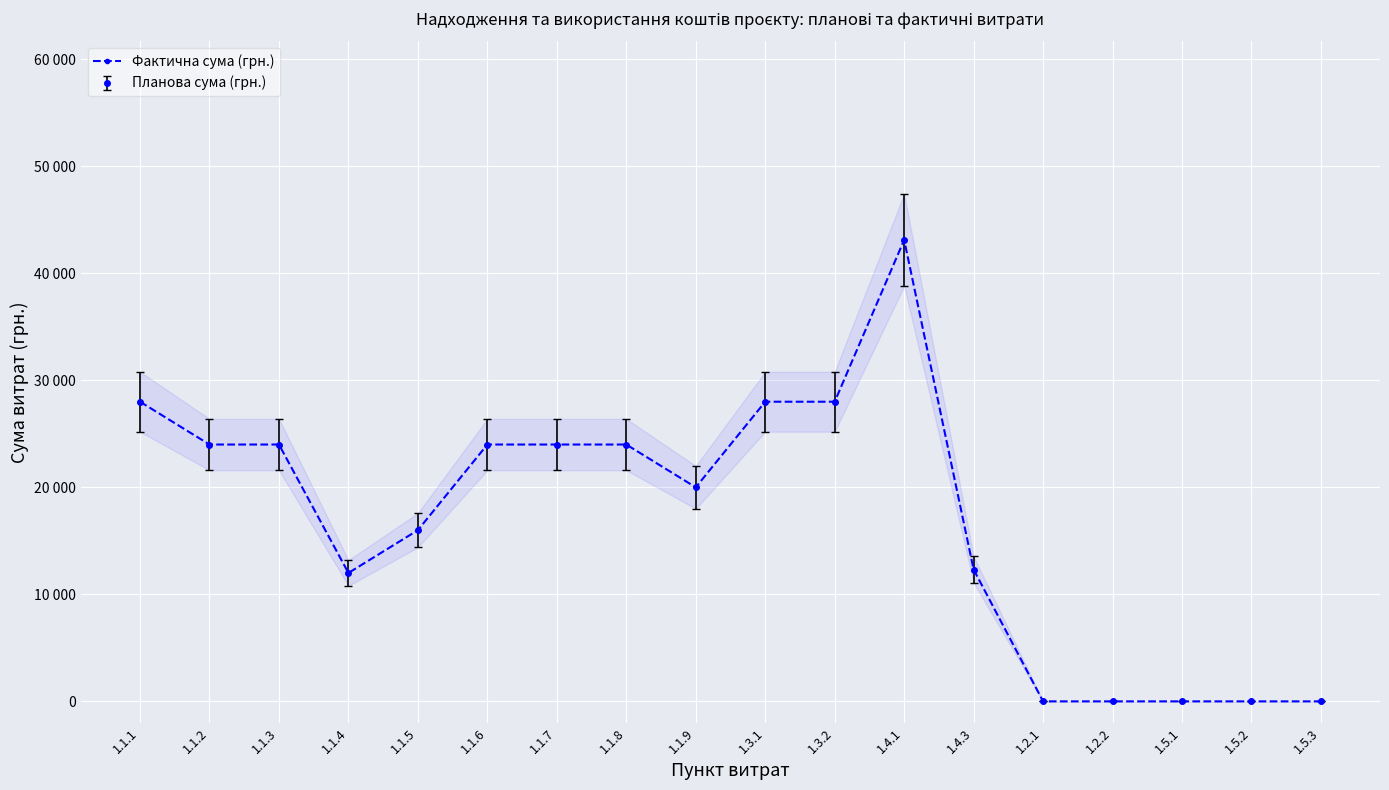

Reading right to left, what are all the values shown in this chart?

1.5.3=0	1.5.2=0	1.5.1=0	1.2.2=0	1.2.1=0	1.4.3=12320	1.4.1=43120	1.3.2=28000	1.3.1=28000	1.1.9=20000	1.1.8=24000	1.1.7=24000	1.1.6=24000	1.1.5=16000	1.1.4=12000	1.1.3=24000	1.1.2=24000	1.1.1=28000